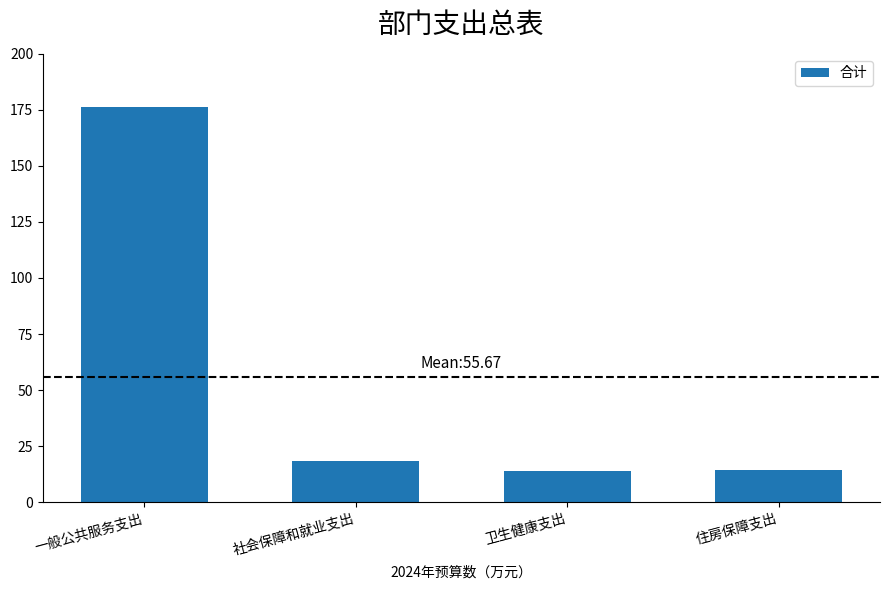

How many series are shown in this chart?

1